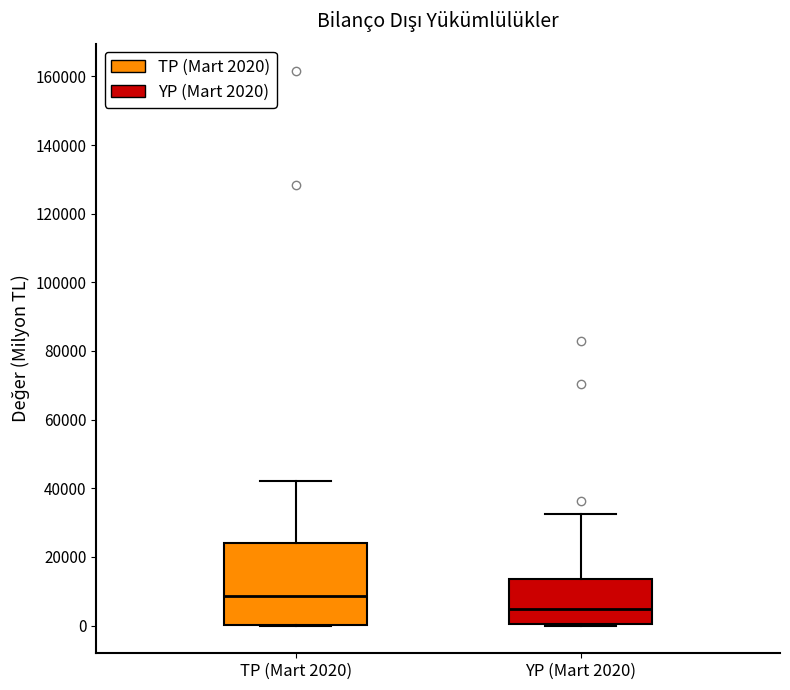

Reading left to right, transcribe this box plot: for each box, give where its median line is, the range the box spans, and where its two whiskers end, as read against the y-axis. The values are not printed on the chart, so give them approximately, as read against the axis.

TP (Mart 2020): median 8000, box 0 to 24000, whiskers 0 to 42000
YP (Mart 2020): median 4000, box 0 to 14000, whiskers 0 to 32000